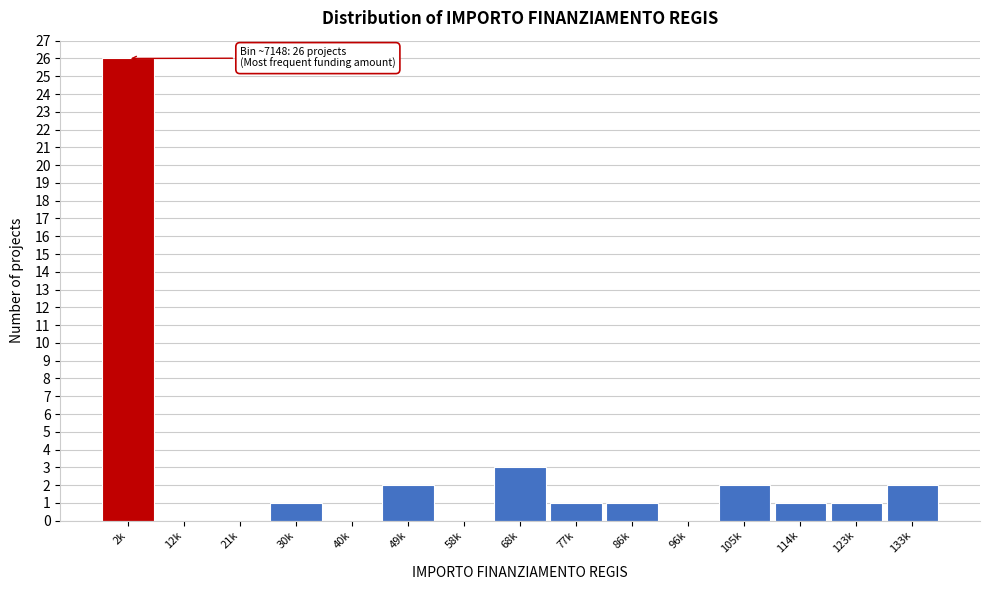

Reading left to right, what are all the values shown in this chart?

2k=26	12k=0	21k=0	30k=1	40k=0	49k=2	58k=0	68k=3	77k=1	86k=1	96k=0	105k=2	114k=1	123k=1	133k=2